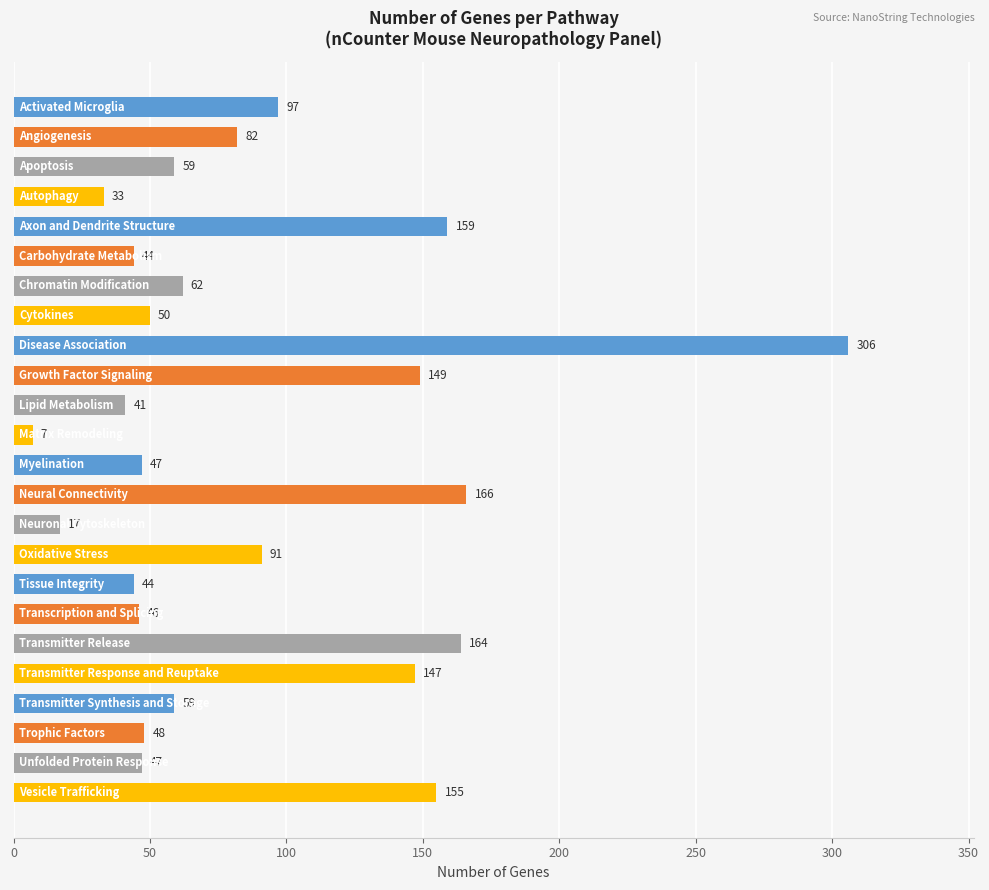

Count the number of categories in the chart.

24